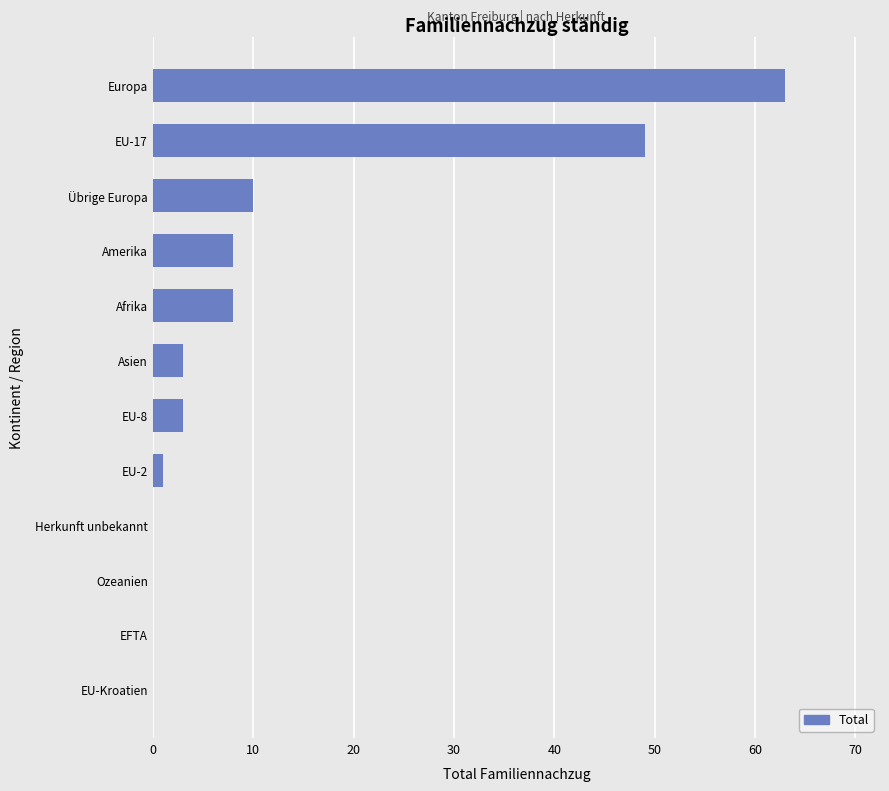

Are the bars grouped side by side (vs. stacked)?

No